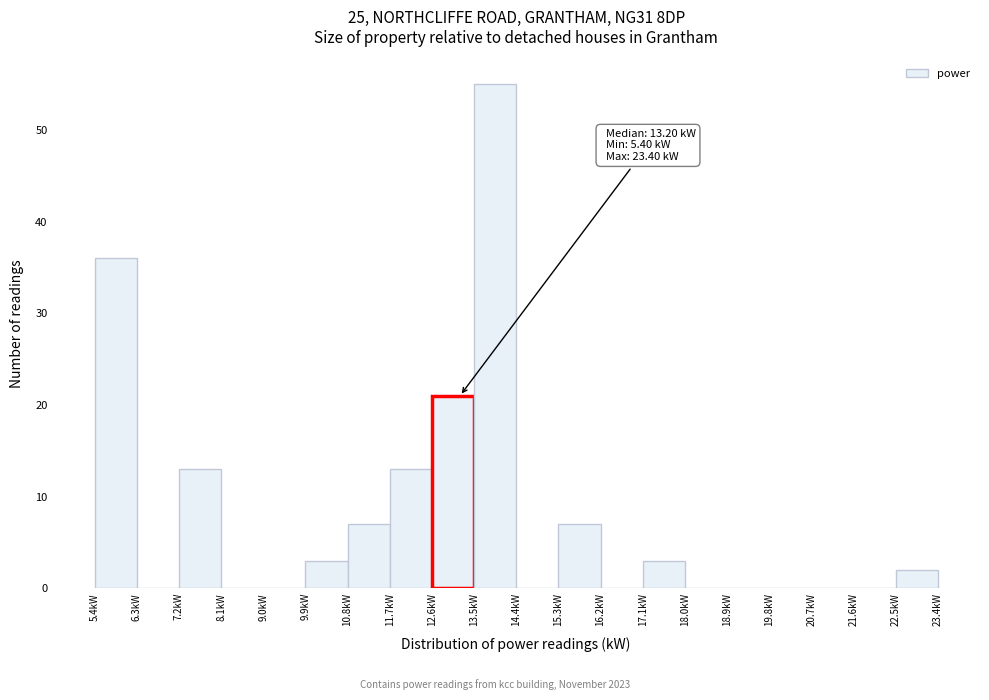

Over which range of the x-axis is the bar tallest?

13.5 to 14.4